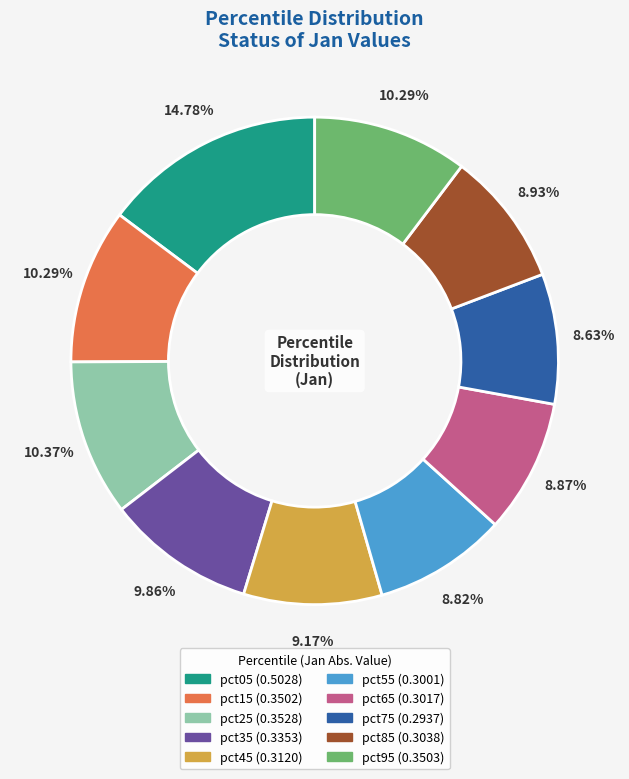

Does any single category account for the majority?

No